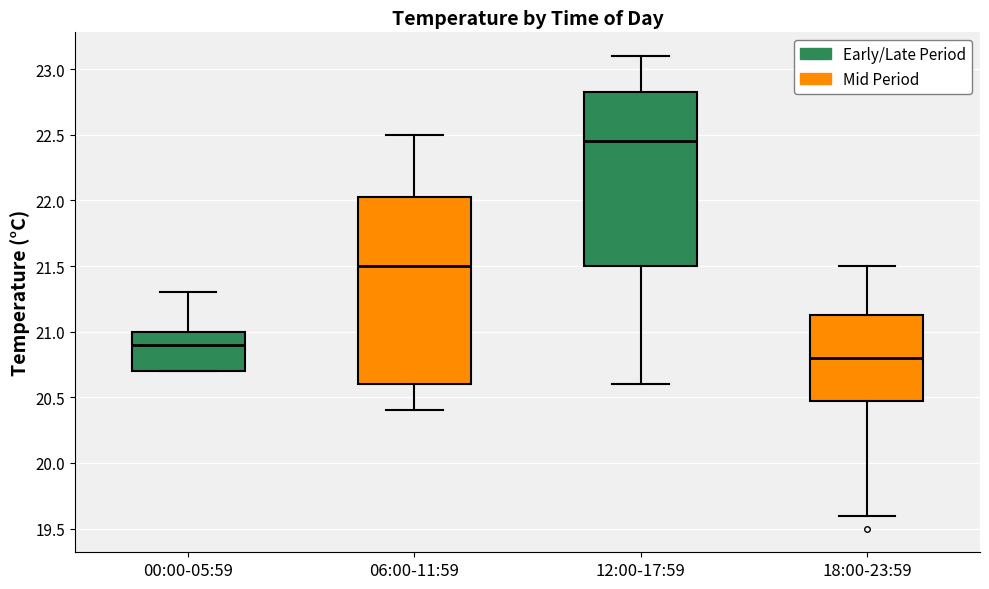

Reading left to right, transcribe this box plot: for each box, give where its median line is, the range the box spans, and where its two whiskers end, as read against the y-axis. The values are not printed on the chart, so give them approximately, as read against the axis.

00:00-05:59: median 20.90, box 20.70 to 21.00, whiskers 20.70 to 21.30
06:00-11:59: median 21.50, box 20.60 to 22.05, whiskers 20.40 to 22.50
12:00-17:59: median 22.45, box 21.50 to 22.85, whiskers 20.60 to 23.10
18:00-23:59: median 20.80, box 20.50 to 21.15, whiskers 19.60 to 21.50